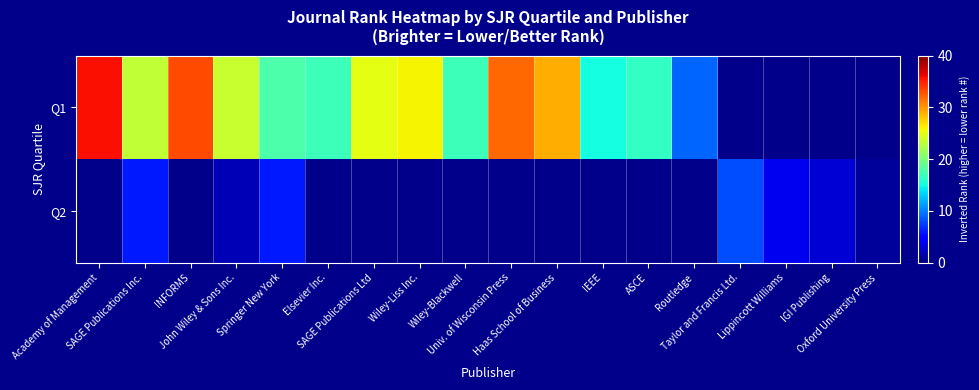

List the series in order of their peak value, highest first.

Q1, Q2